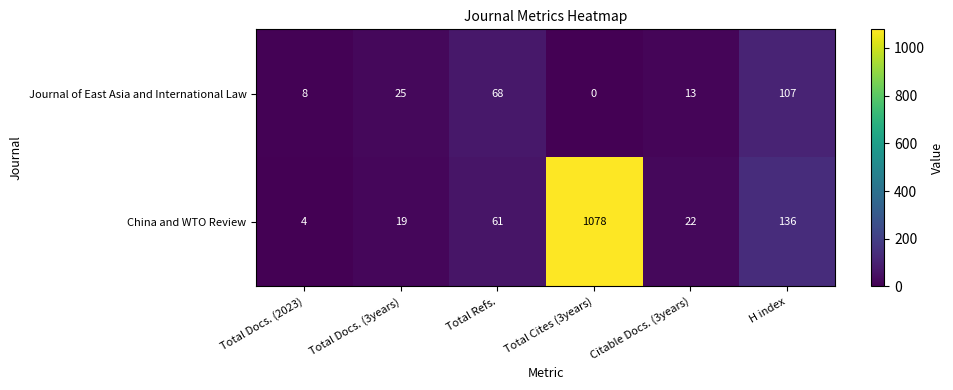

Reading left to right, what are all the values shown in this chart?

Journal of East Asia and International Law: 8	25	68	0	13	107
China and WTO Review: 4	19	61	1078	22	136